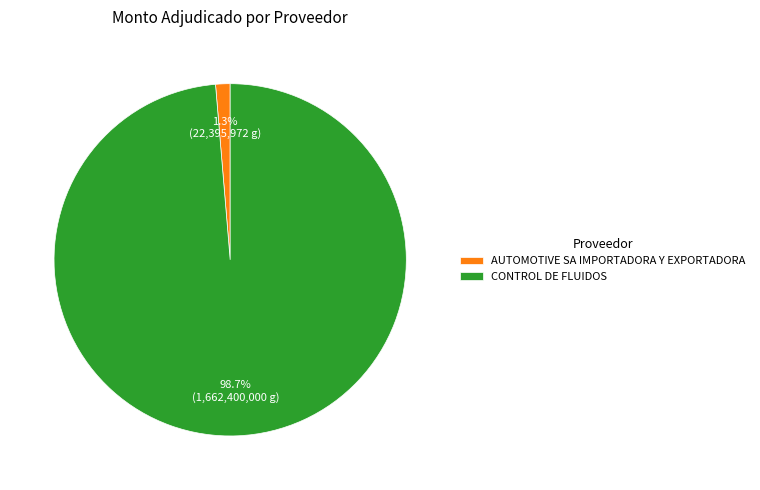

The CONTROL DE FLUIDOS slice represents 86% of the pie. True or false?

False